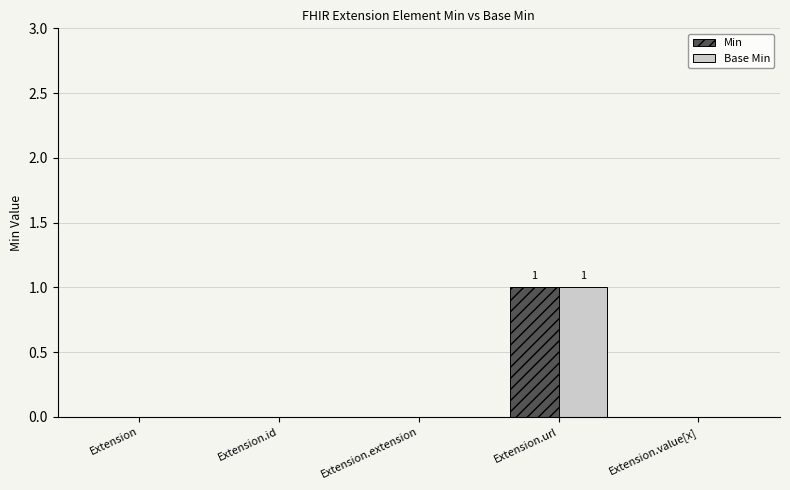

What are all the series names shown in the legend?

Min, Base Min